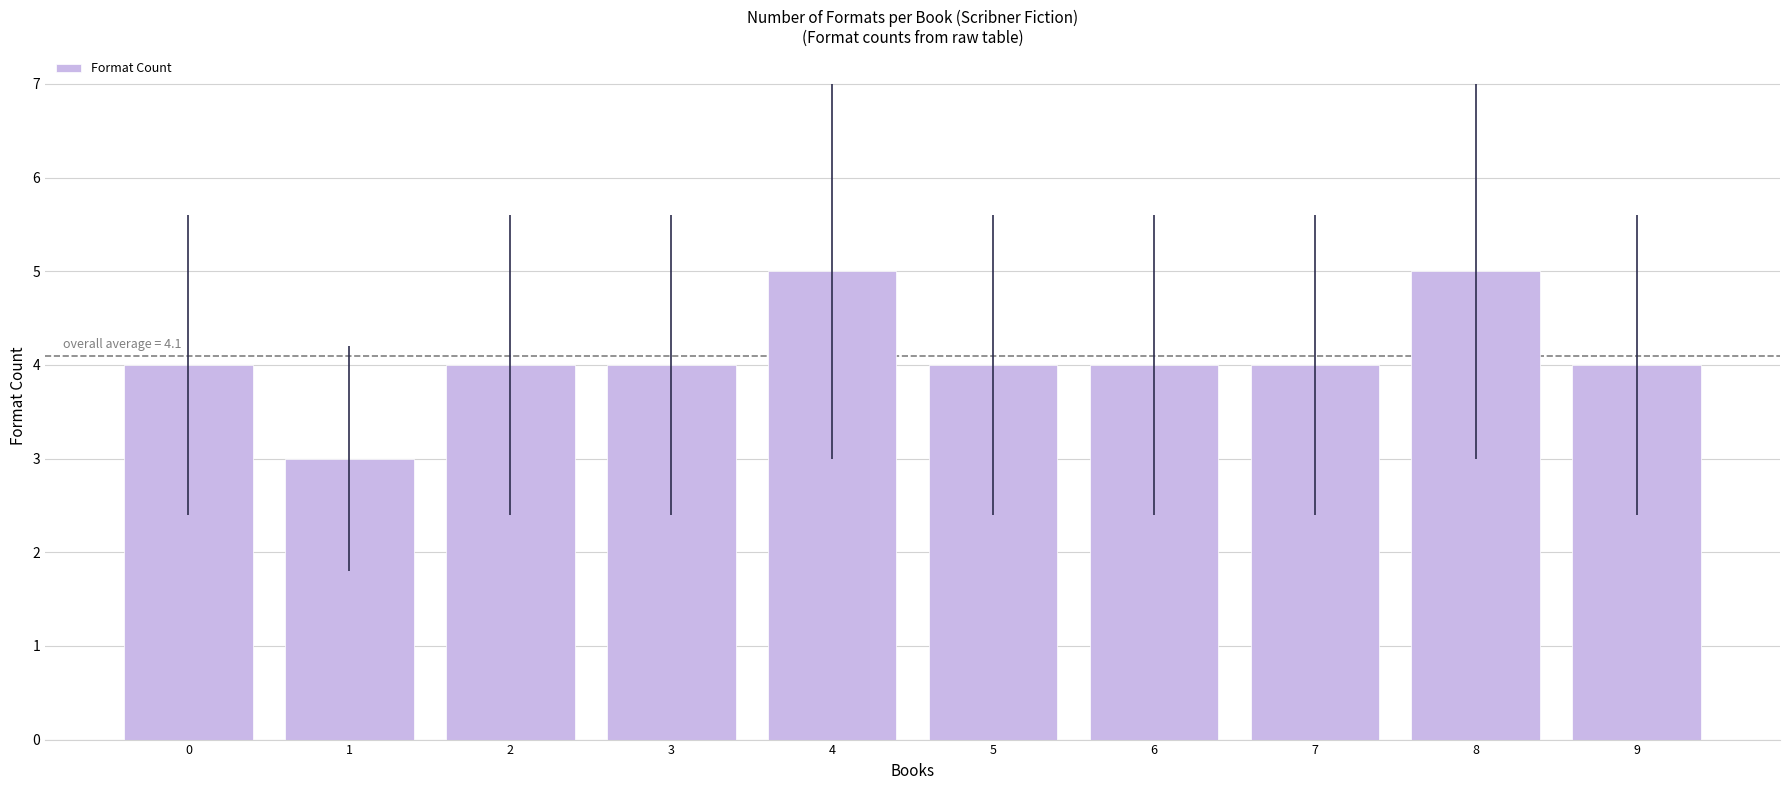

Does the chart contain any negative values?

No